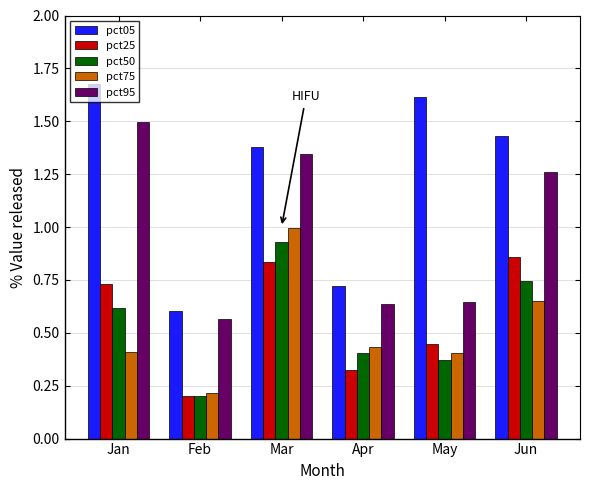

What is the average value of the pct50 series?

0.5